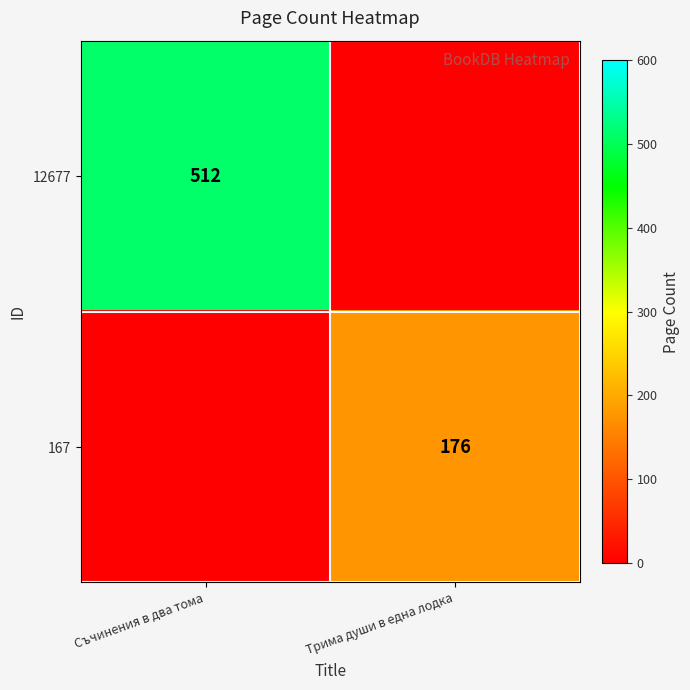

Is it true that 167 equals 176 at Трима души в една лодка?

True